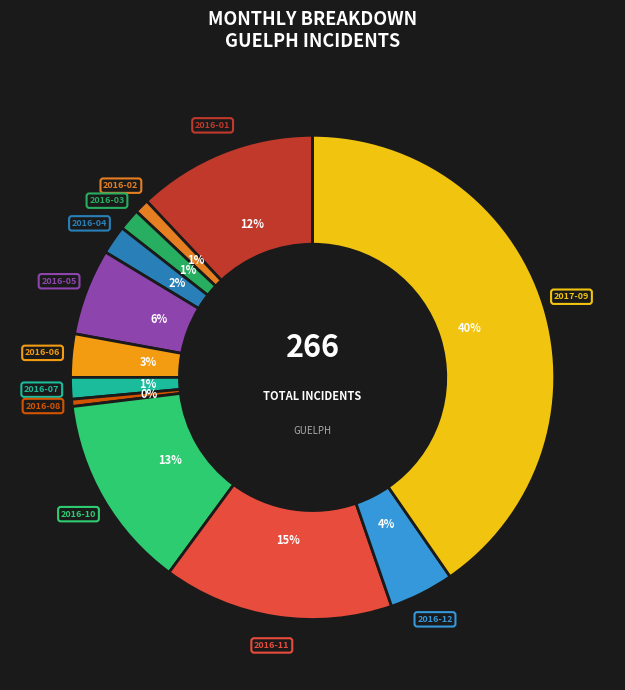

Is there any slice that represents more than half of the pie?

No